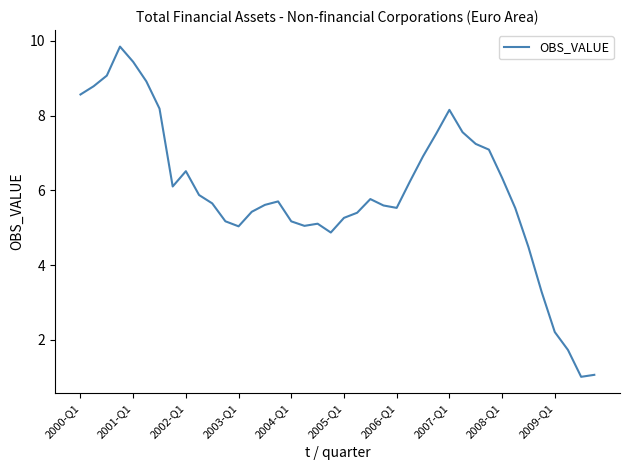

What is the difference between the maximum and minimum values?

8.8